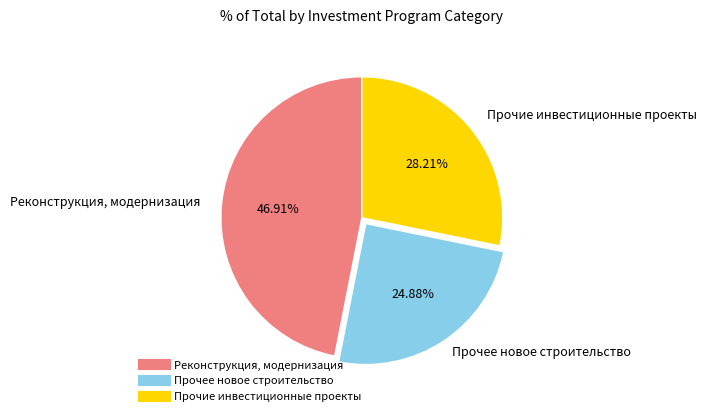

Is it true that Прочие инвестиционные проекты is 28% of the pie?

True